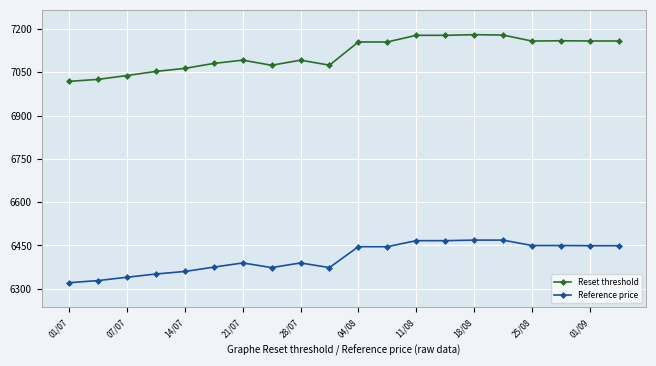

What is the lowest value of the Reference price series?

6321.1